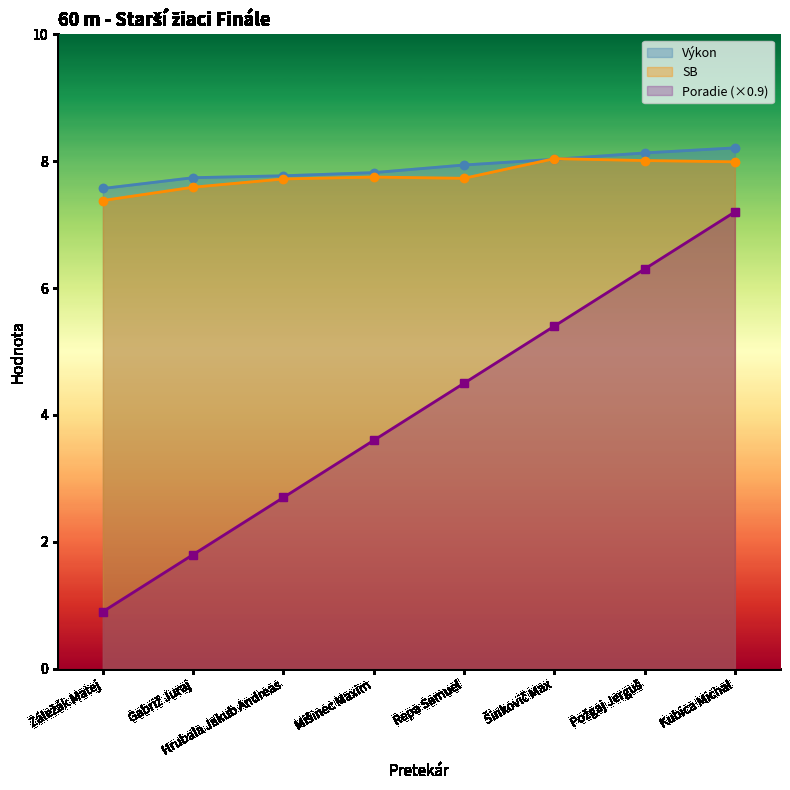

Does the chart have visible grid lines?

No